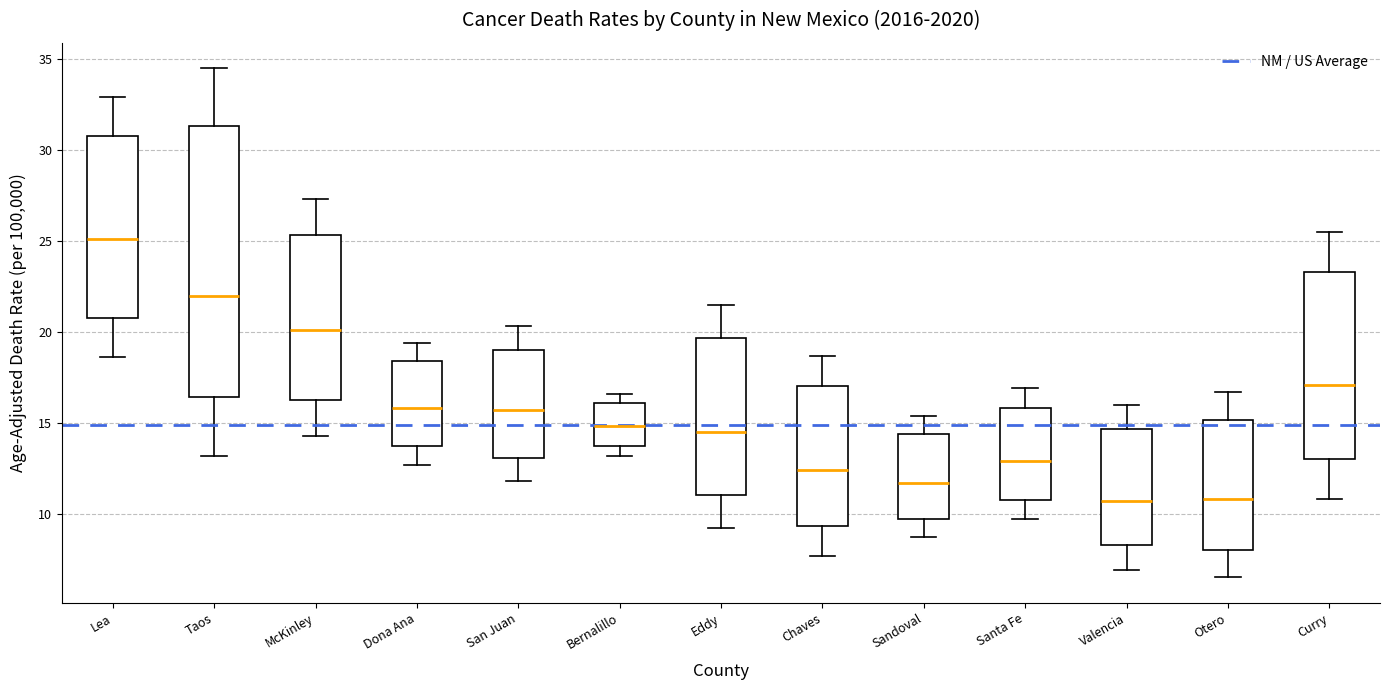

Comparing the boxes themselves (not the whiskers), which one is the tallest?

Taos